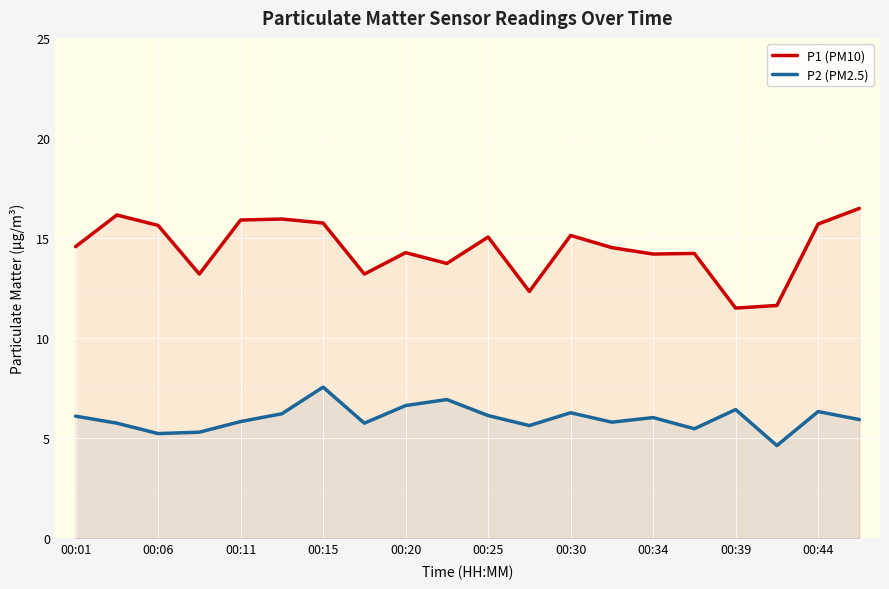

How many lines are shown in the chart?

2